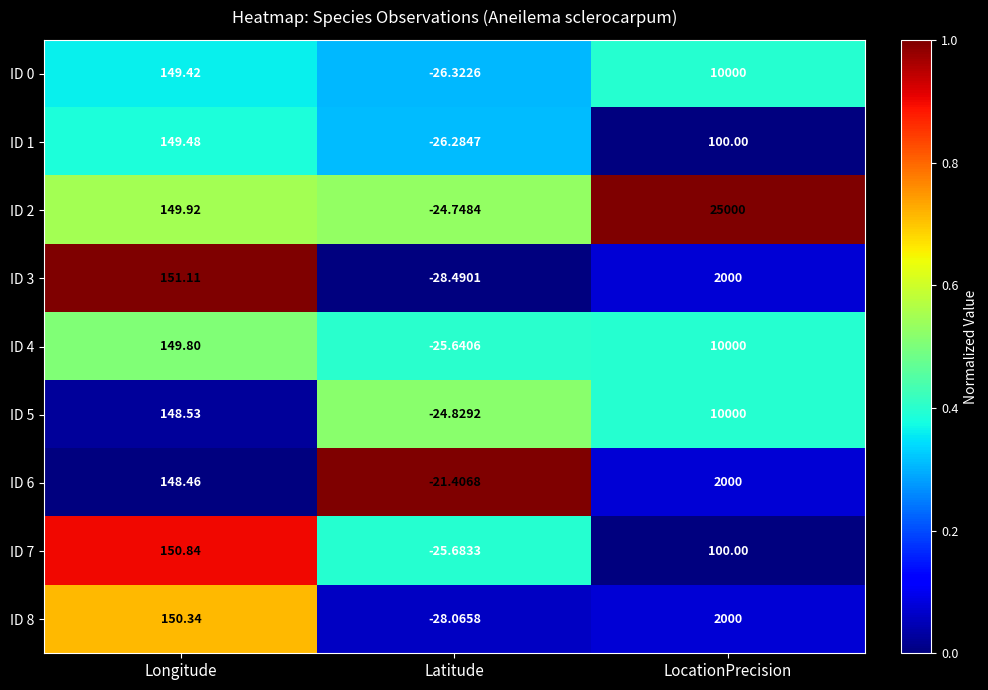

Between Latitude and LocationPrecision, which series saw the biggest shift?

ID 2